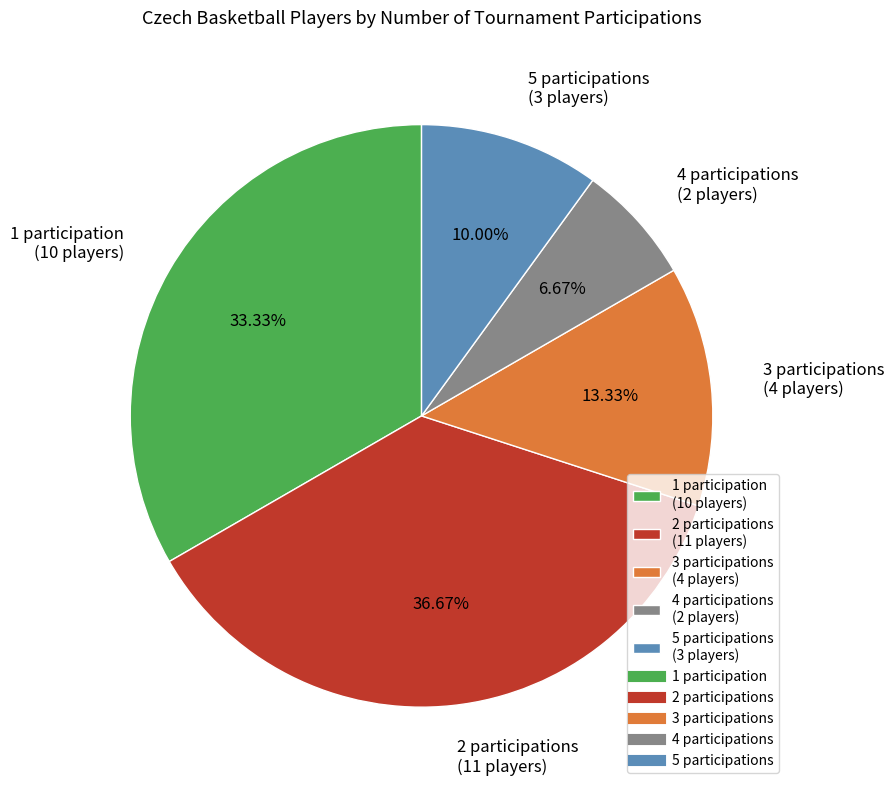

Do 5 participations (3 players) and 1 participation (10 players) together represent more than half of the pie?

No